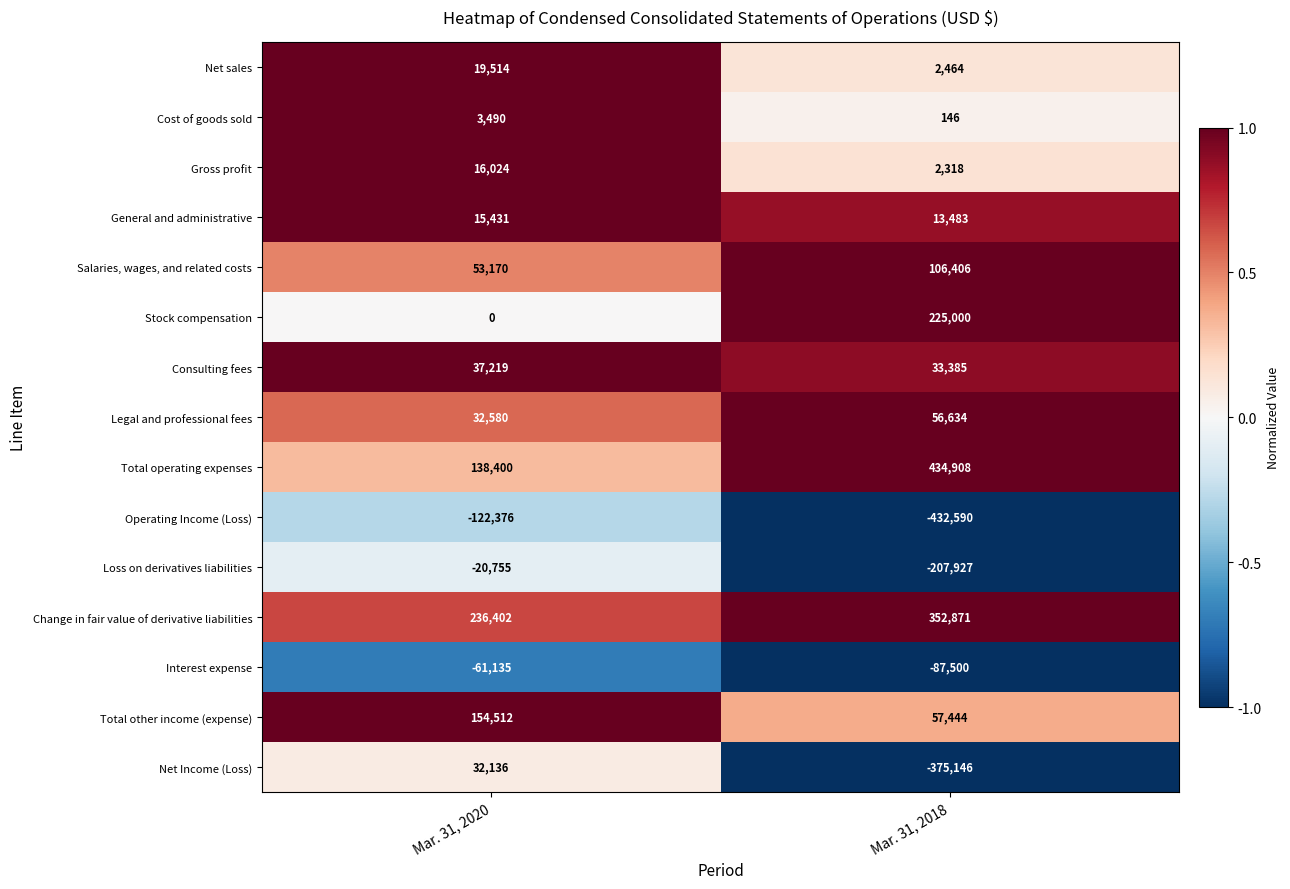

Reading right to left, transcribe all the data shown in this chart.

Net sales: 2464	19514
Cost of goods sold: 146	3490
Gross profit: 2318	16024
General and administrative: 13483	15431
Salaries, wages, and related costs: 106406	53170
Stock compensation: 225000	0
Consulting fees: 33385	37219
Legal and professional fees: 56634	32580
Total operating expenses: 434908	138400
Operating Income (Loss): -432590	-122376
Loss on derivatives liabilities: -207927	-20755
Change in fair value of derivative liabilities: 352871	236402
Interest expense: -87500	-61135
Total other income (expense): 57444	154512
Net Income (Loss): -375146	32136